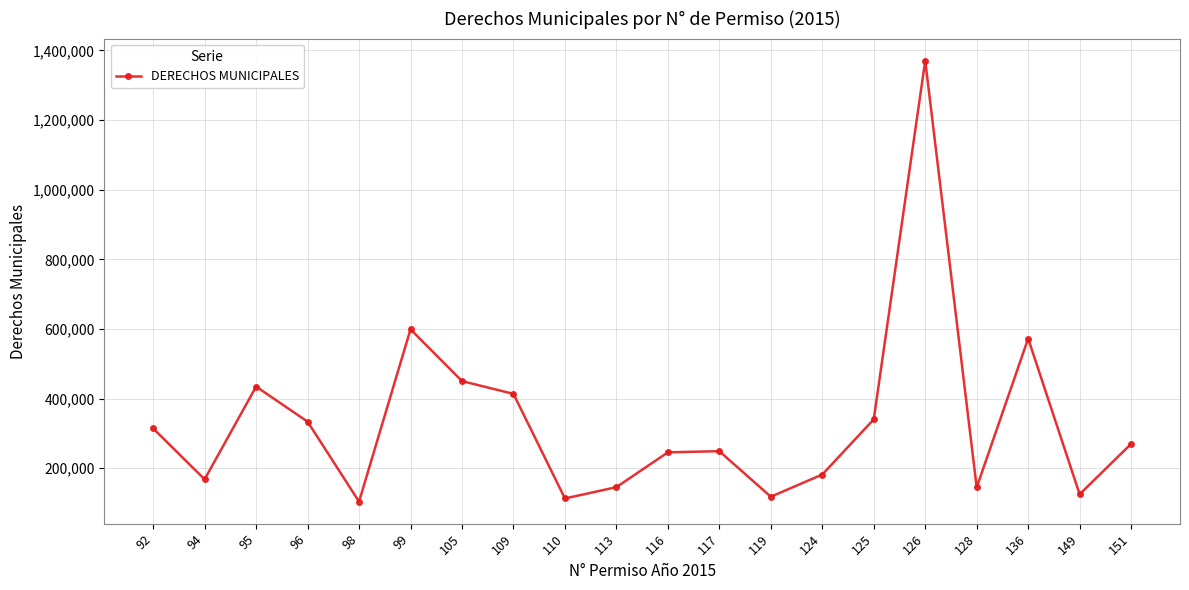

The chart shows a value of 413613 at 109. True or false?

True